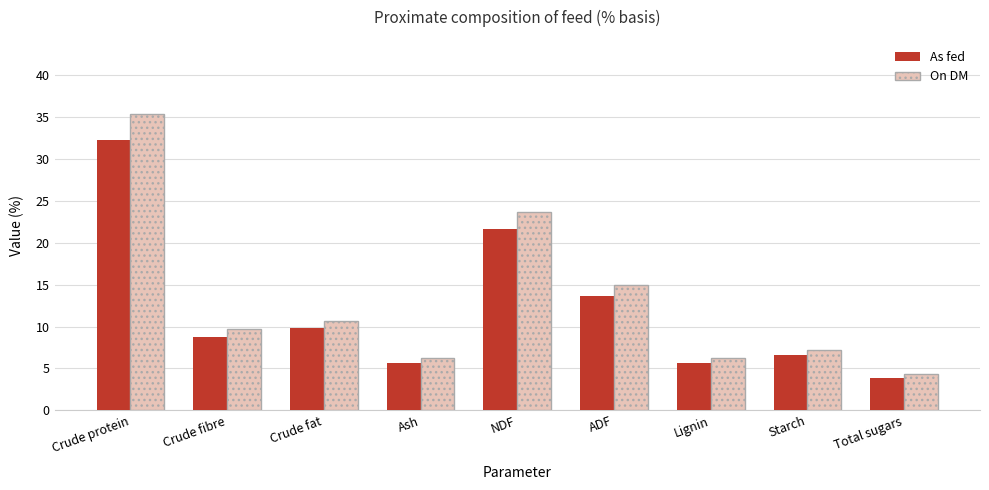

How many values in the As fed series exceed 8?

5